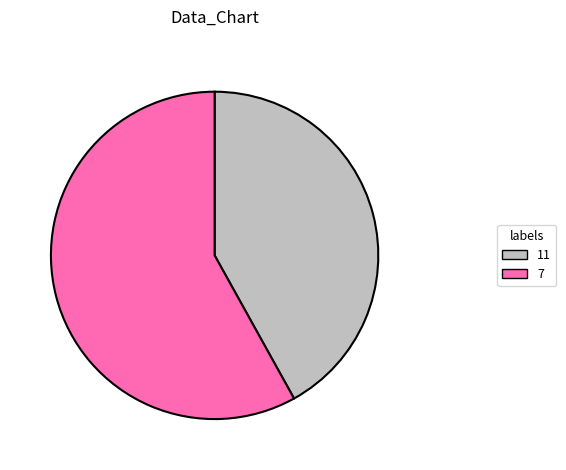

Is there a majority slice in this chart?

Yes